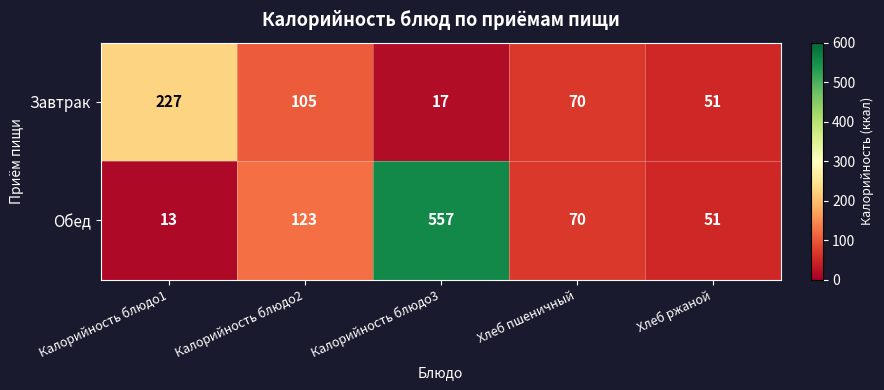

True or false: Обед has a value of 23 at Калорийность блюдо1.

False